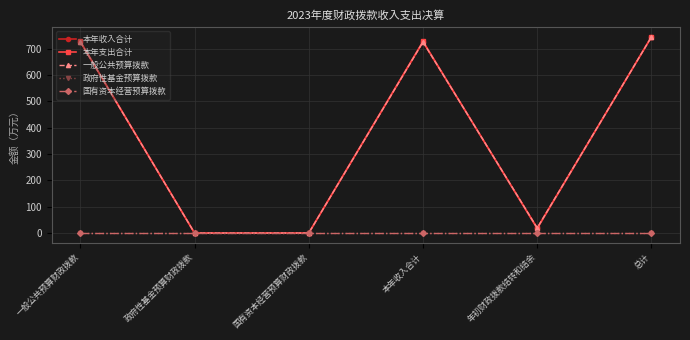

Reading left to right, list all the values displayed in this chart.

本年收入合计: 725.6	0.0	0.0	725.6	19.4	745.0
本年支出合计: 727.7	0.0	0.0	727.7	17.3	745.0
一般公共预算拨款: 725.6	0.0	0.0	725.6	19.4	745.0
政府性基金预算拨款: 0.0	0.0	0.0	0.0	0.0	0.0
国有资本经营预算拨款: 0.0	0.0	0.0	0.0	0.0	0.0